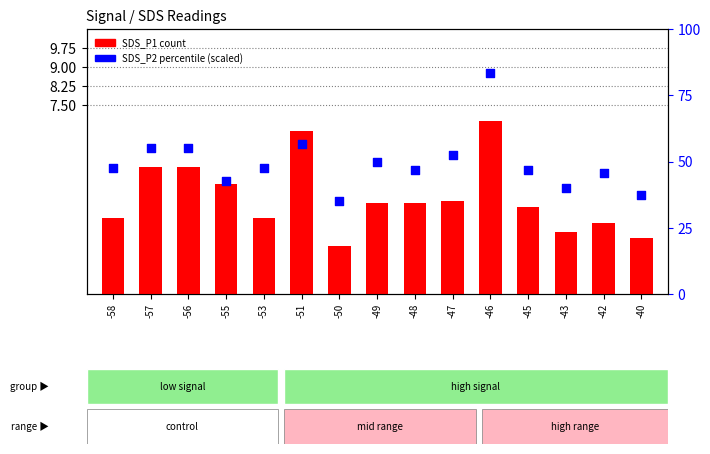

Which series reaches the maximum Y coordinate?

SDS_P2 (scaled %)